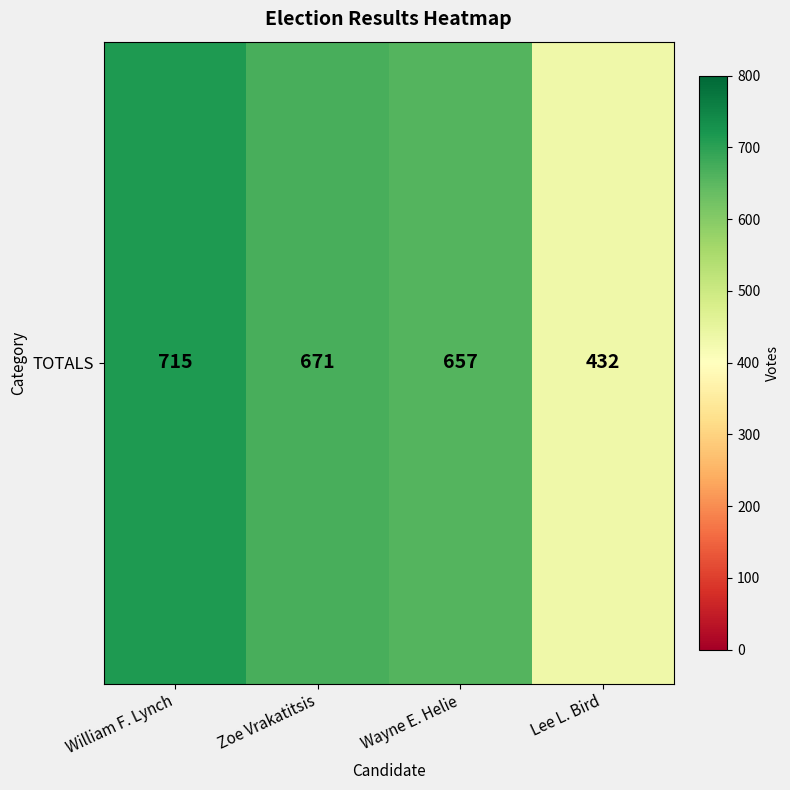

Between William F. Lynch and Lee L. Bird, which is larger?

William F. Lynch